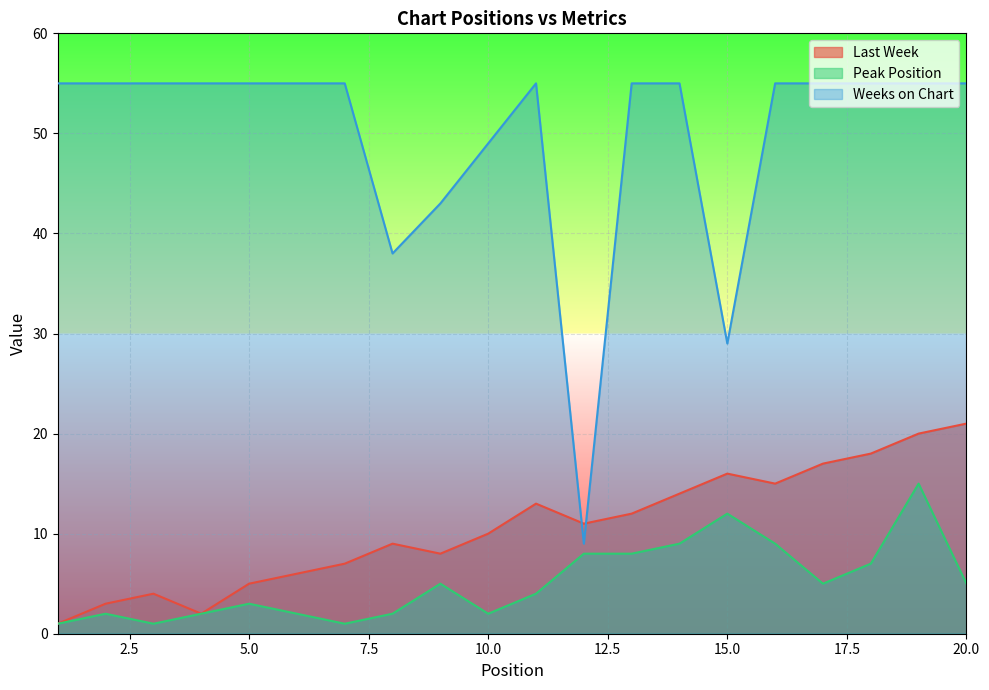

At 16, list the series in order from smallest to largest.

Peak Position, Last Week, Weeks on Chart